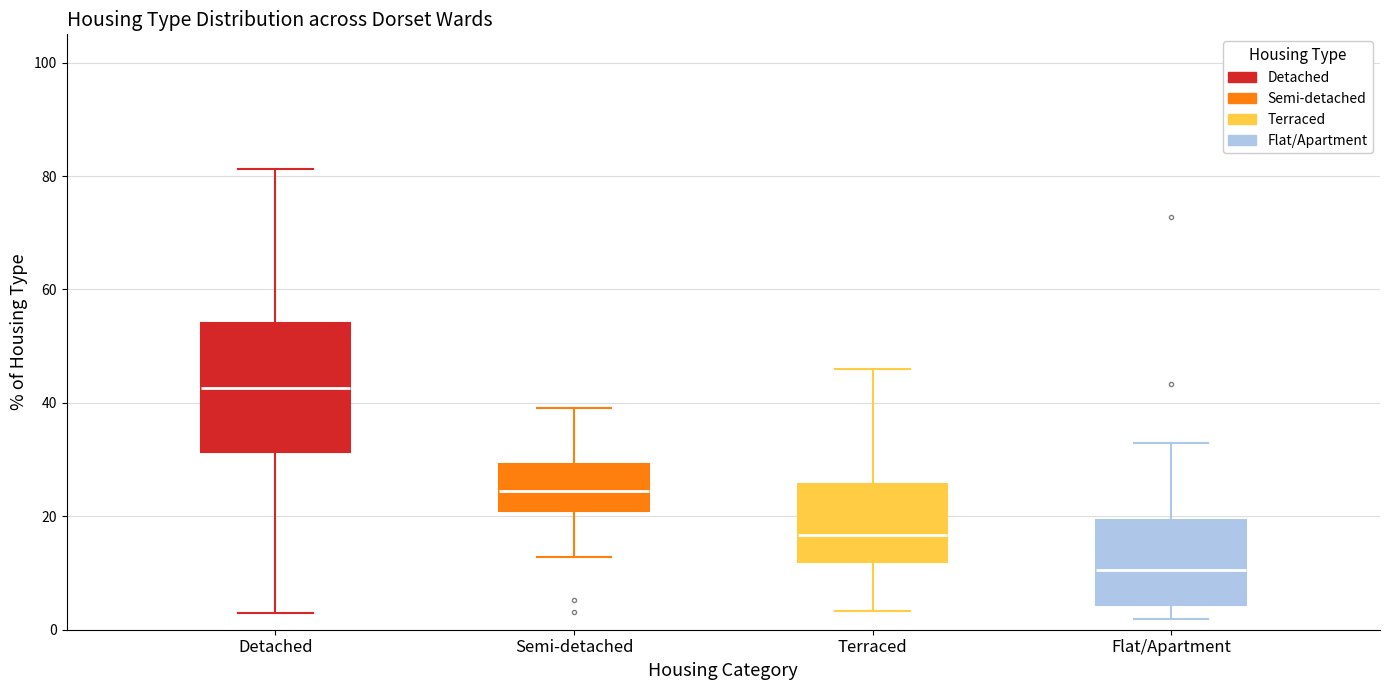

Comparing the boxes themselves (not the whiskers), which one is the tallest?

Detached